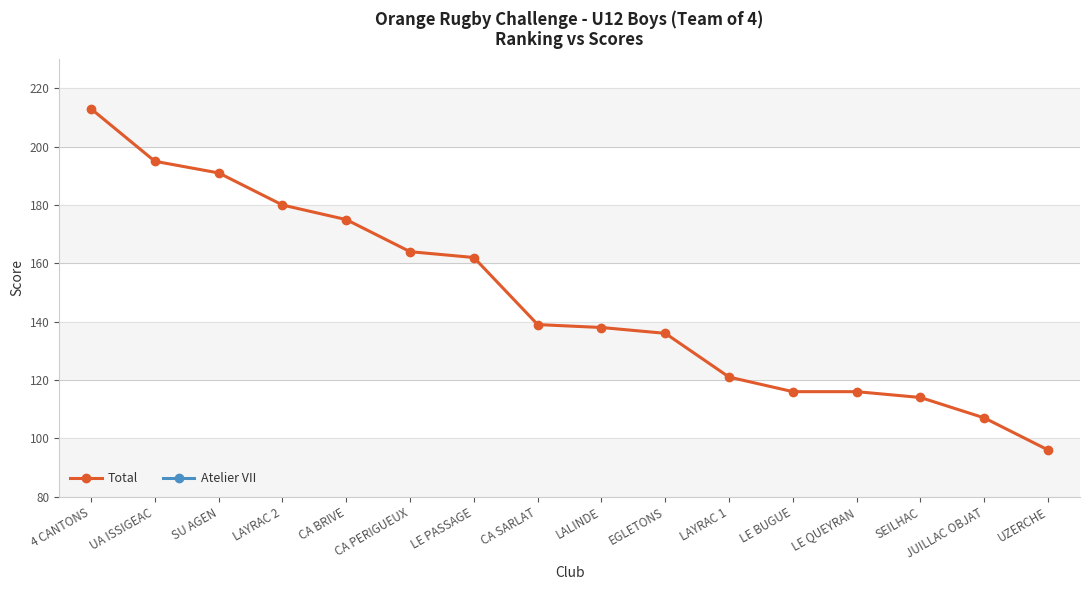

What is the value of the Atelier VII point at the 13th from the left?

27